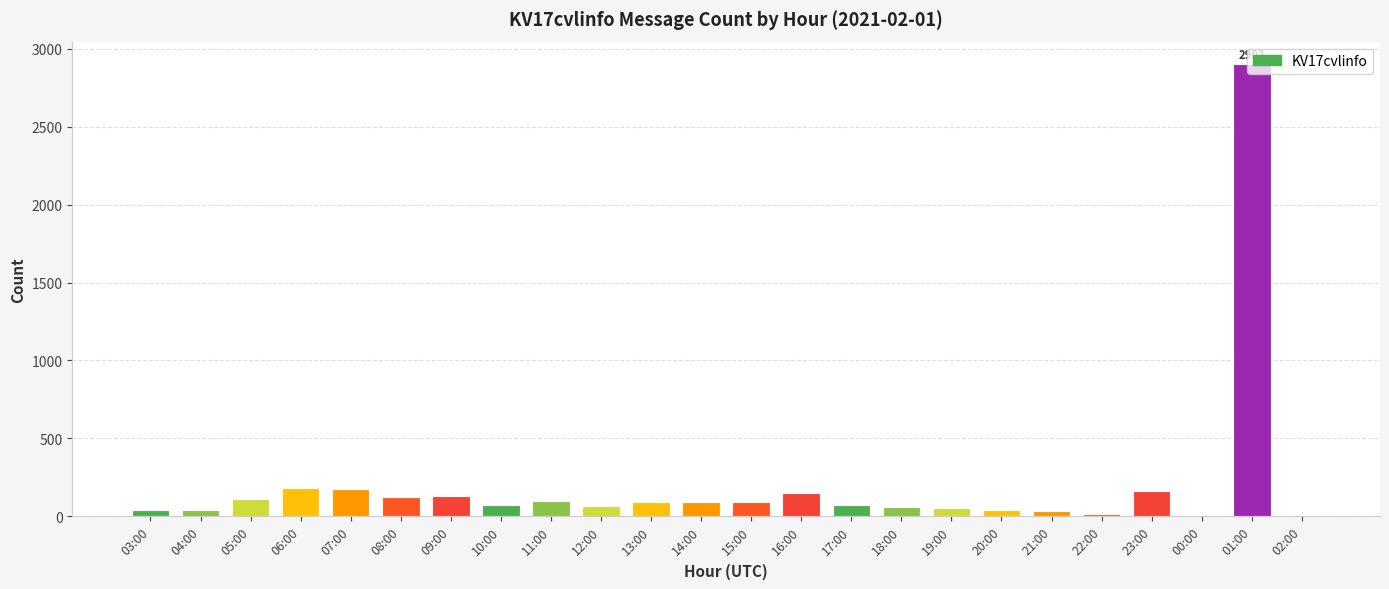

Are the bars grouped side by side (vs. stacked)?

No